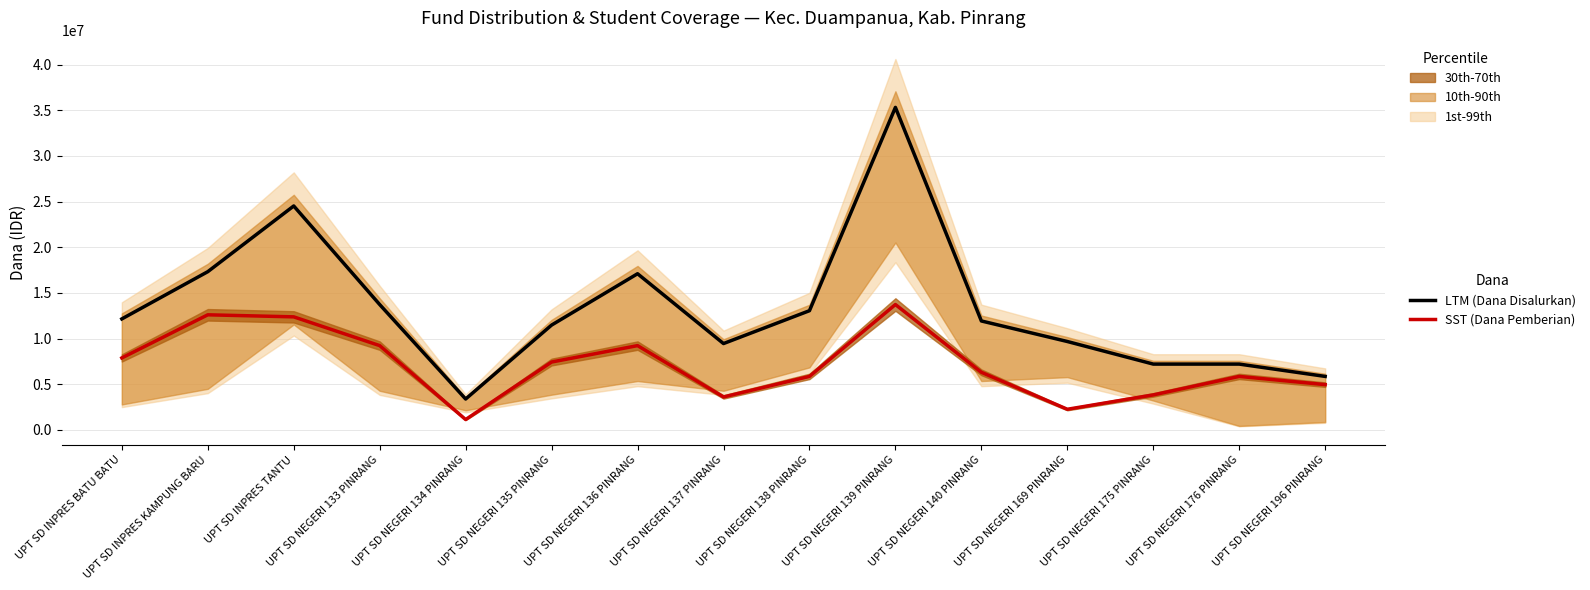

At how many categories does at least one series exceed 21820084?

2